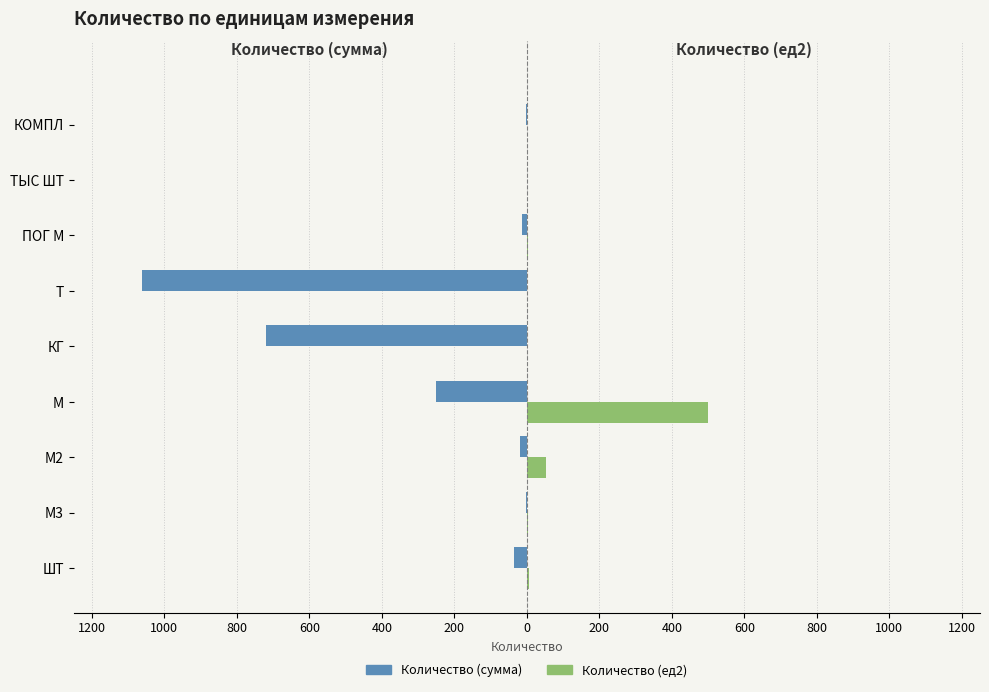

What are all the series names shown in the legend?

Количество (сумма), Количество (ед2)